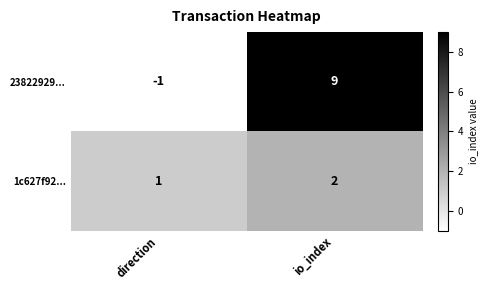

Is it true that 1c627f92... equals 2 at io_index?

True